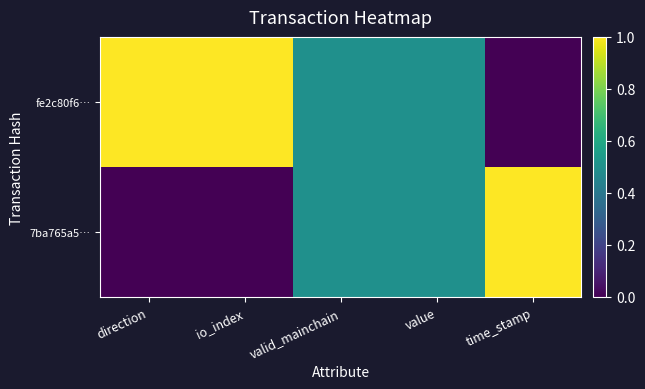

Reading left to right, transcribe all the data shown in this chart.

7ba765a5…: direction=0.0	io_index=0.0	valid_mainchain=0.5	value=0.5	time_stamp=1.0
fe2c80f6…: direction=1.0	io_index=1.0	valid_mainchain=0.5	value=0.5	time_stamp=0.0